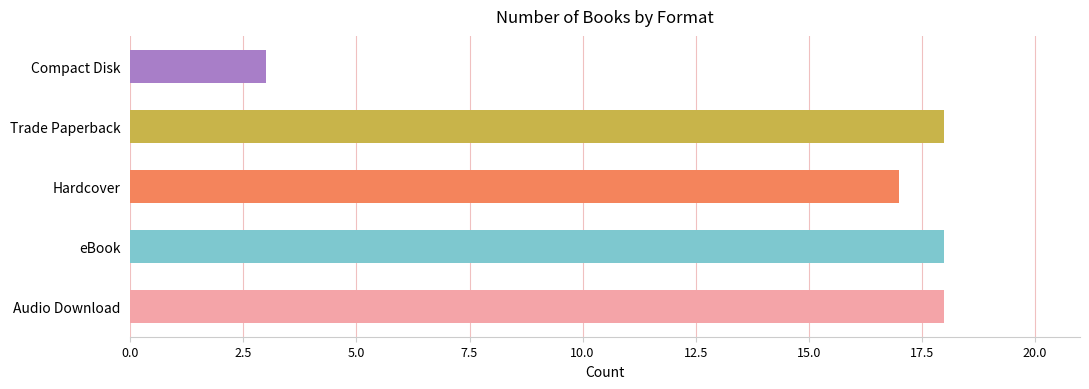

Does the chart contain stacked bars?

No